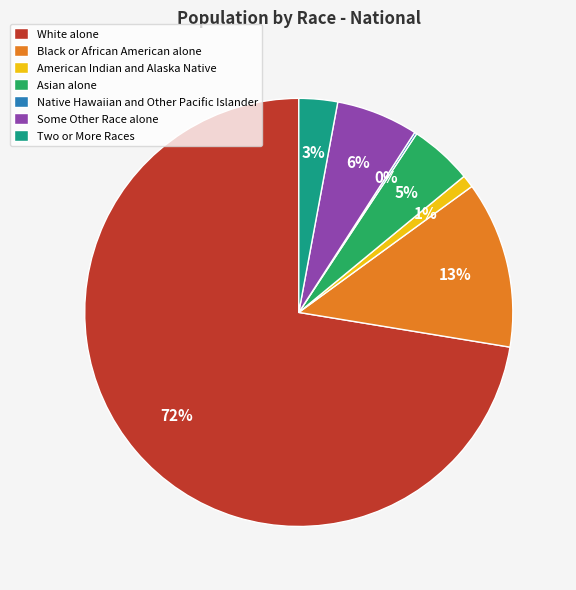

Which category has the biggest portion of the pie?

White alone